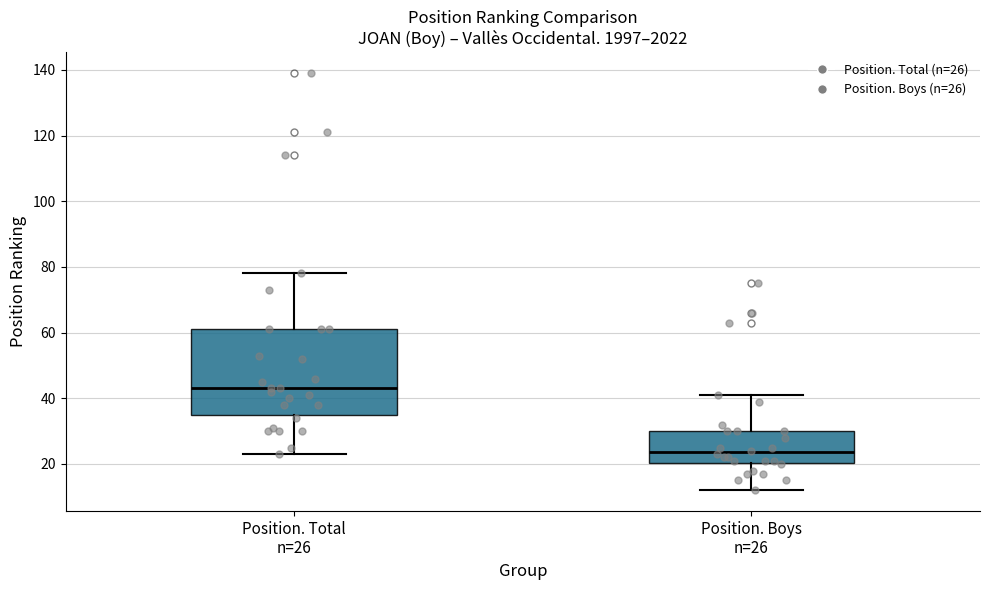

Which box has the highest median line?

Position. Total n=26